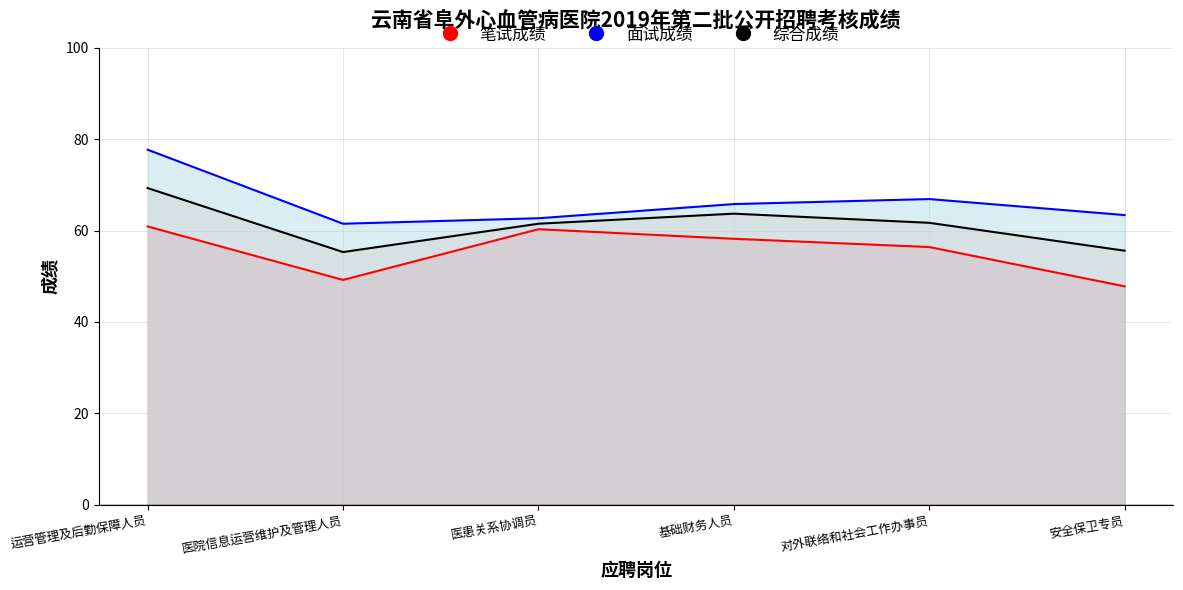

True or false: 面试成绩 and 笔试成绩 cross at least once.

False